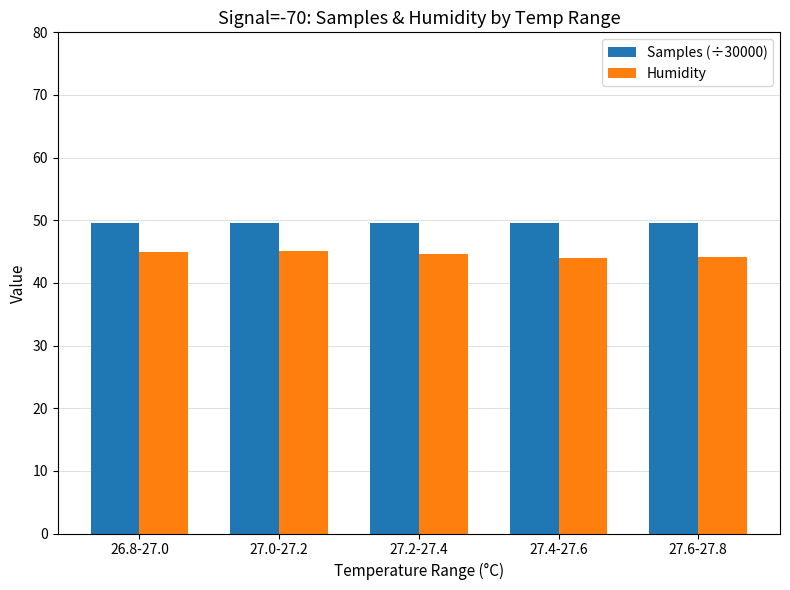

How many series are shown in this chart?

2